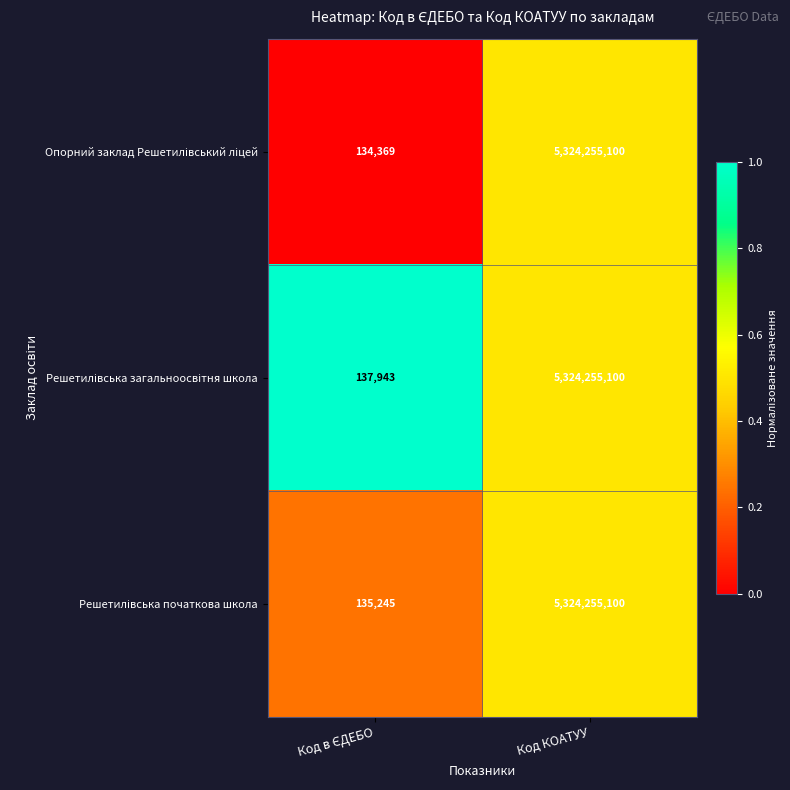

Which label corresponds to the largest value in the chart?

Код КОАТУУ